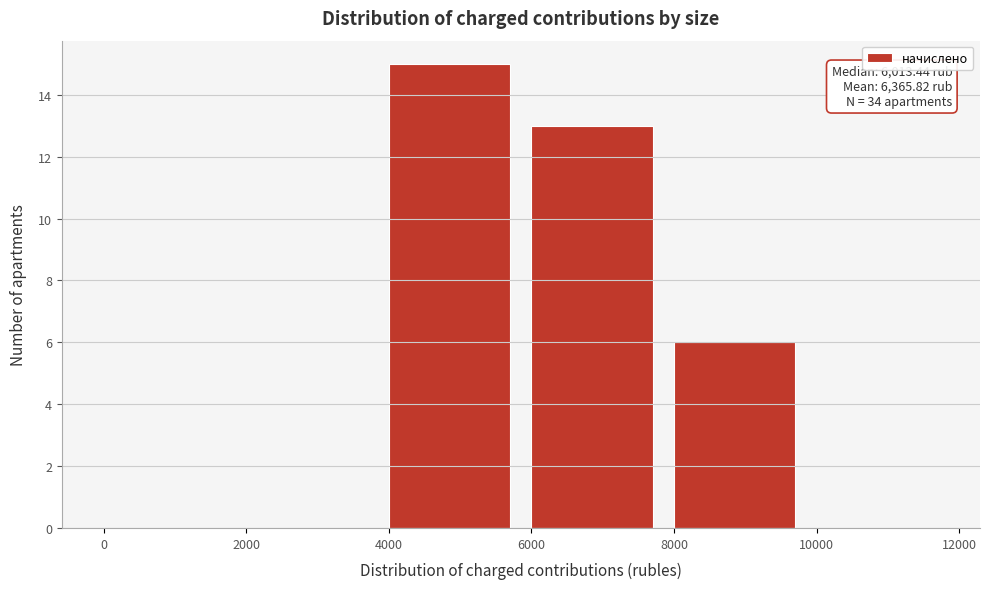

Which range on the x-axis has the tallest bar?

4000 to 6000